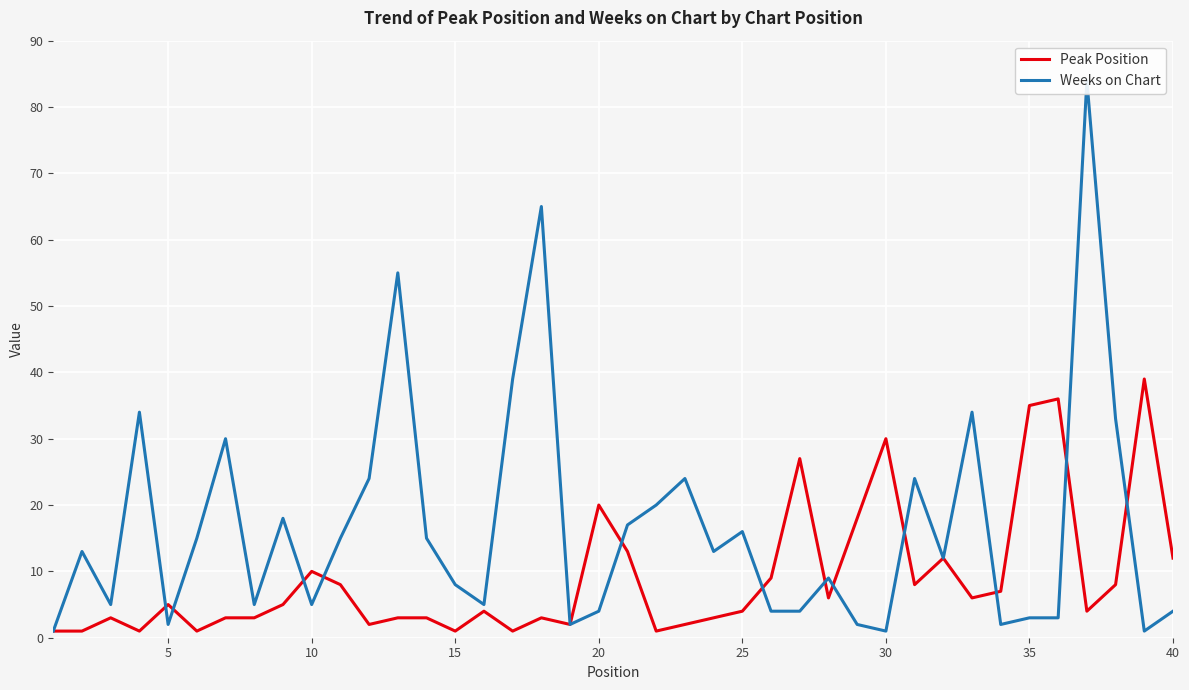

Reading left to right, what are all the values shown in this chart?

Peak Position: 1	1	3	1	5	1	3	3	5	10	8	2	3	3	1	4	1	3	2	20	13	1	2	3	4	9	27	6	18	30	8	12	6	7	35	36	4	8	39	12
Weeks on Chart: 1	13	5	34	2	15	30	5	18	5	15	24	55	15	8	5	39	65	2	4	17	20	24	13	16	4	4	9	2	1	24	12	34	2	3	3	84	33	1	4